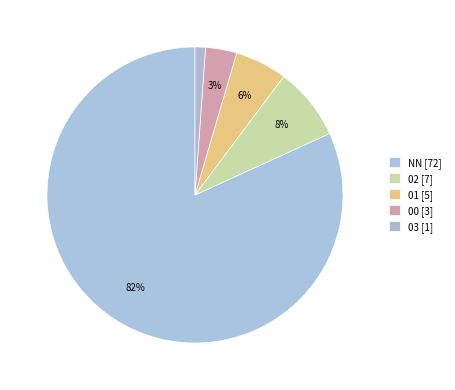

To the nearest percent, what is the difference between the NN and 01 slice percentages?

76%